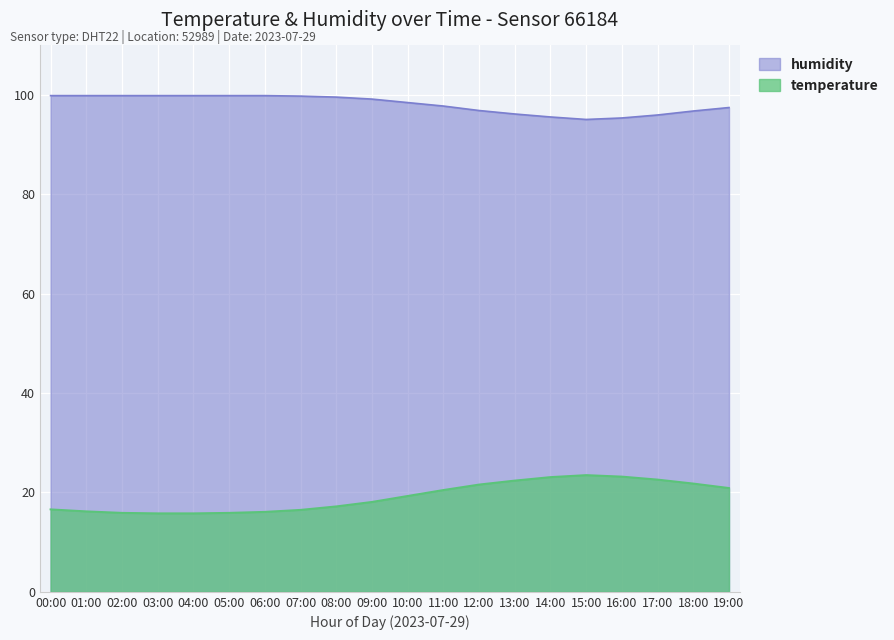

True or false: humidity and temperature cross at least once.

False